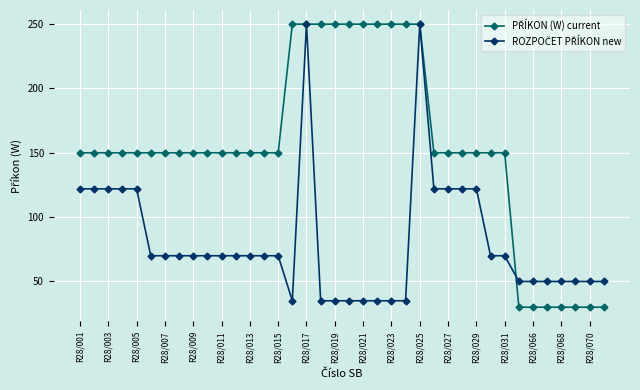

What is the minimum value shown in the chart?

30